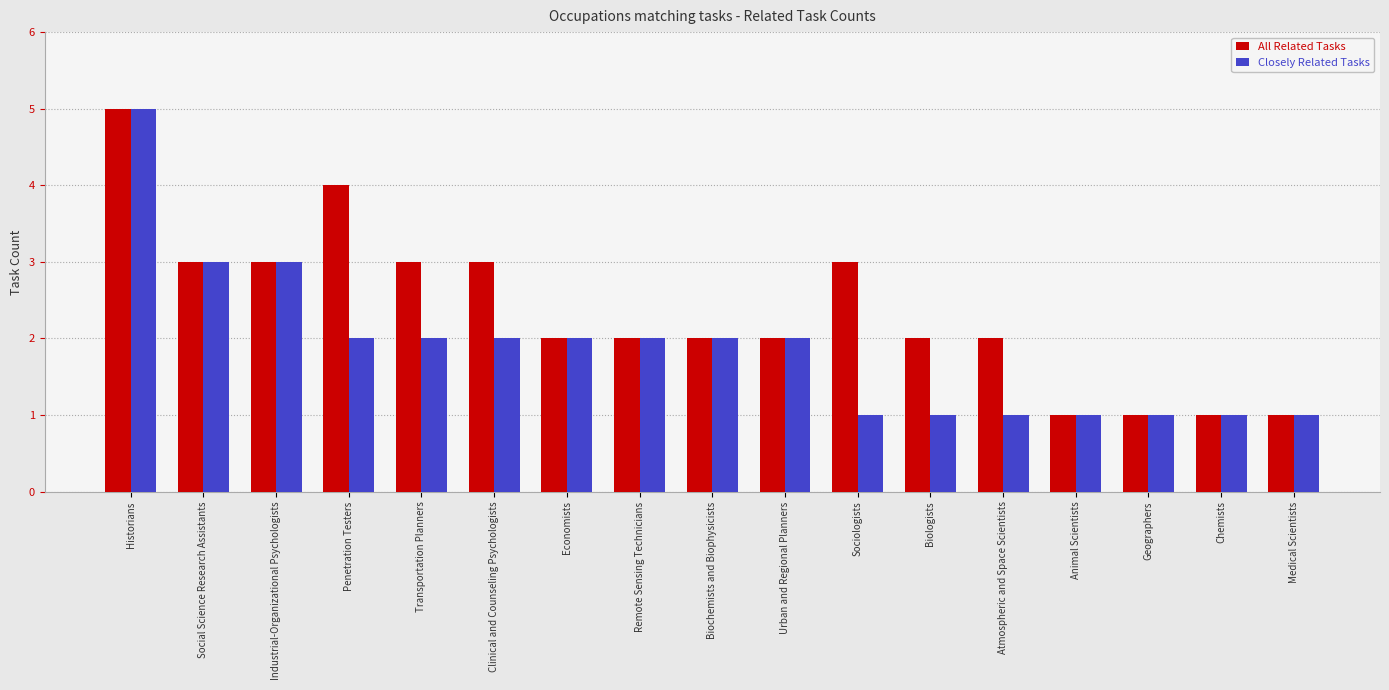

What is the total value across all series at Urban and Regional Planners?

4